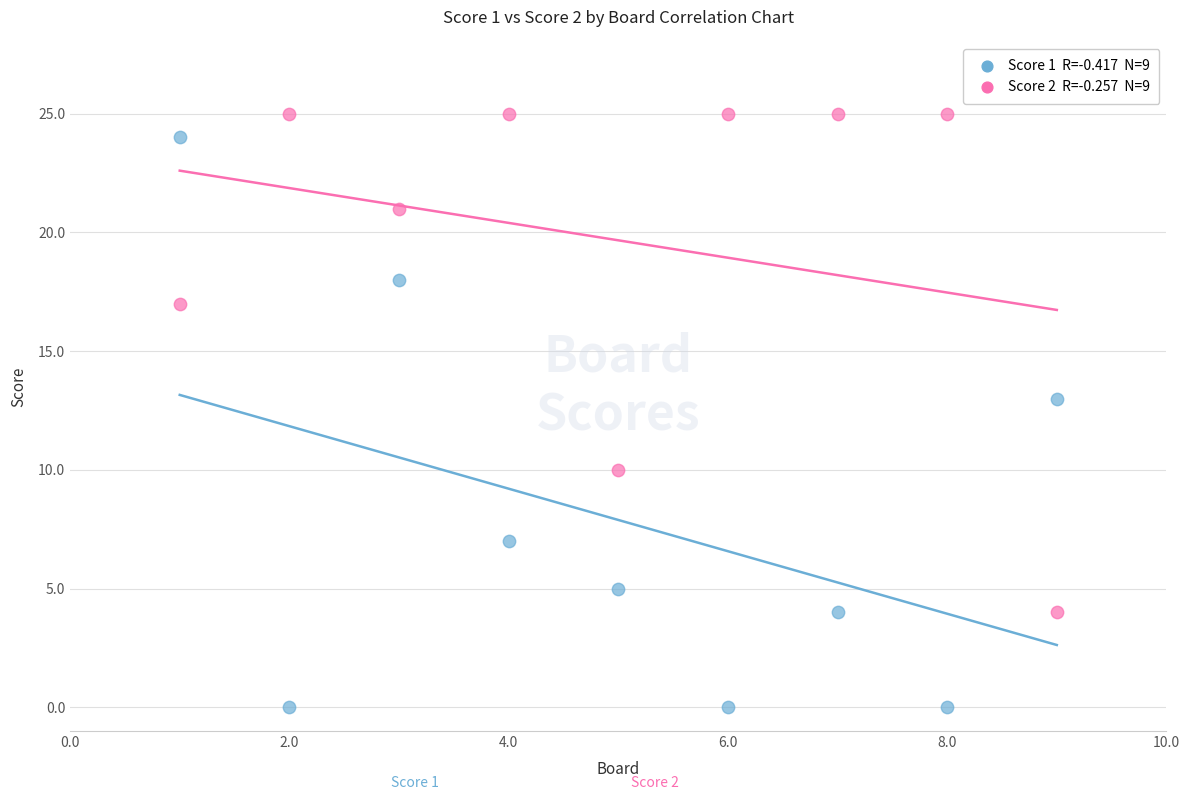

Across all series, what Y value is closest to 12?

13